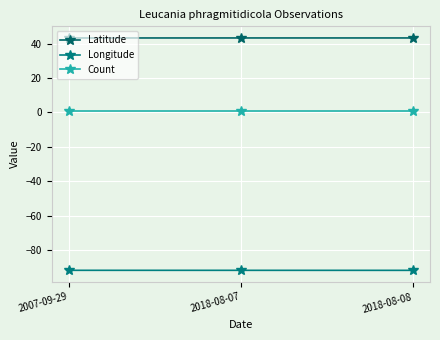

List the series in order of their peak value, lowest first.

Longitude, Count, Latitude